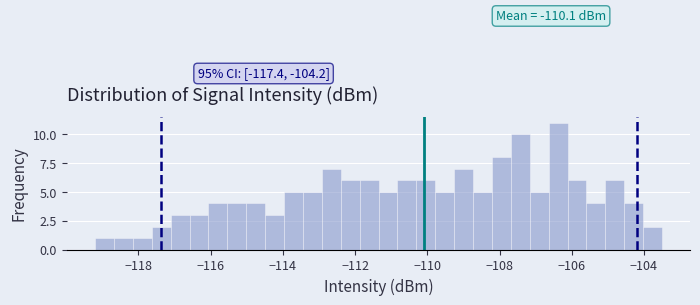

Around what value on the x-axis is the tallest bar? Give the approximate position of its centre, as read against the axis.

-106.4